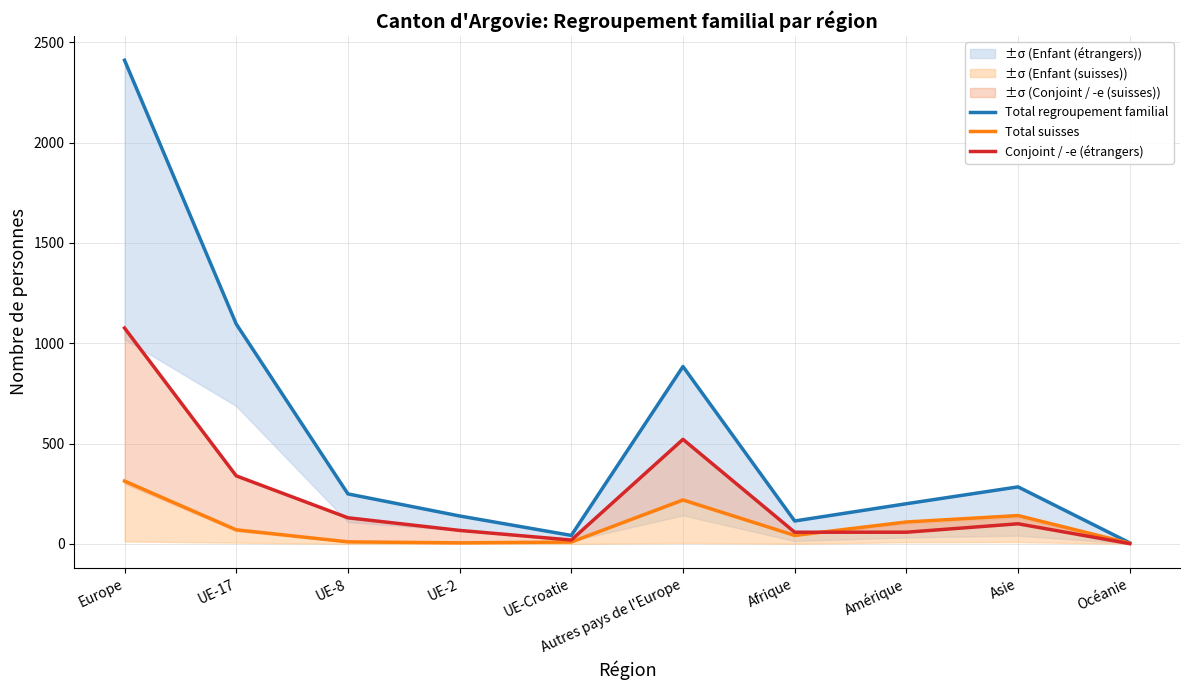

How many data points does each series have?

10